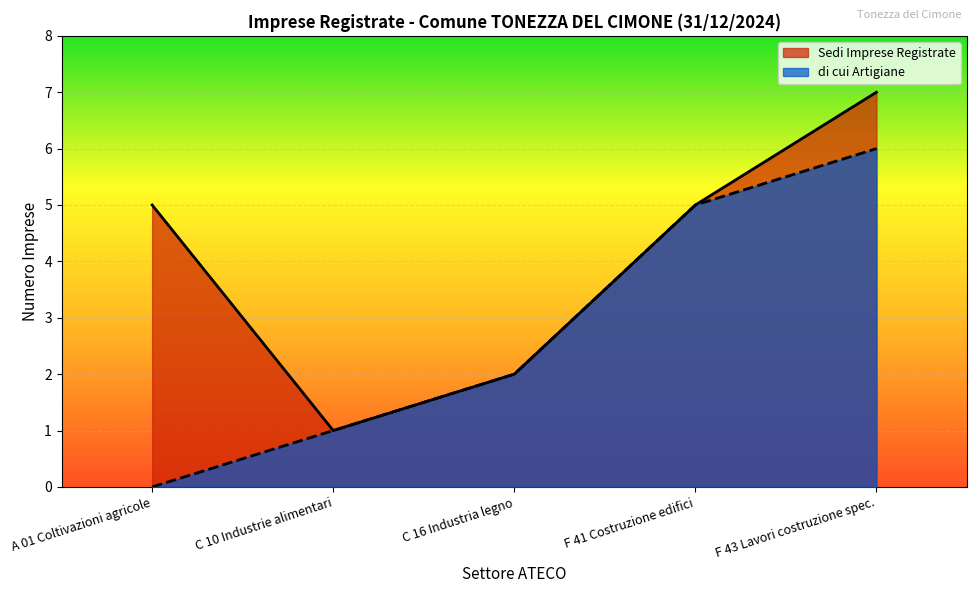

The value of di cui Artigiane at F 43 Lavori costruzione spec. is 2. True or false?

False